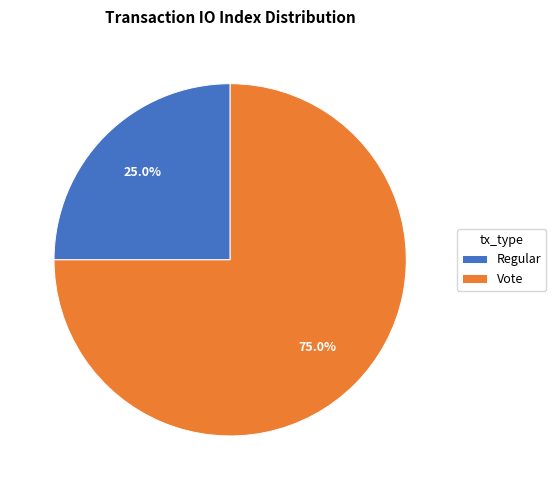

Rank the categories by value from highest to lowest.

Vote, Regular